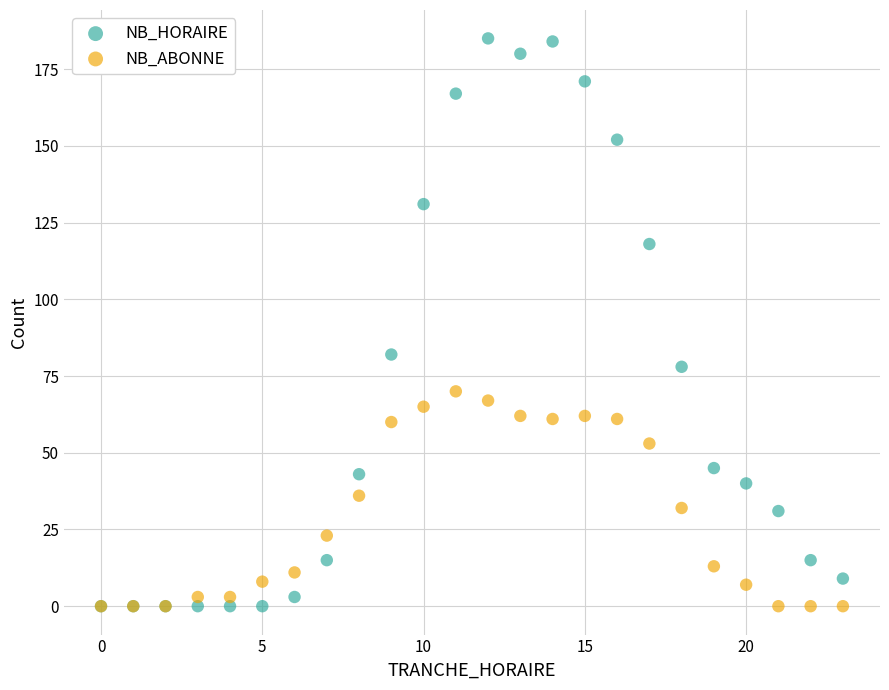

In the NB_HORAIRE series, what Y value is closest to 92?

82